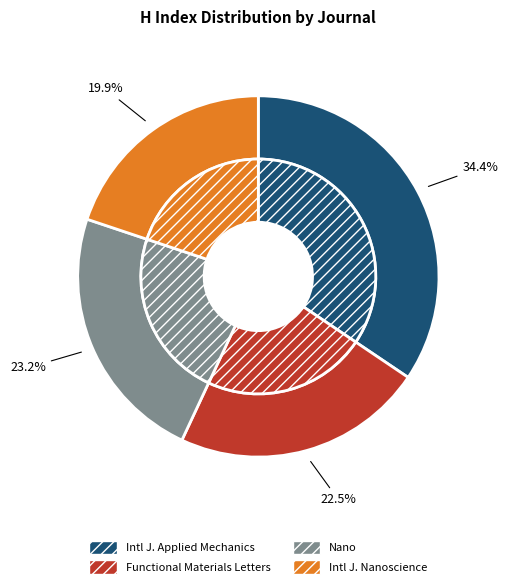

Between International Journal of Applied Mechanics and Nano, which is larger?

International Journal of Applied Mechanics